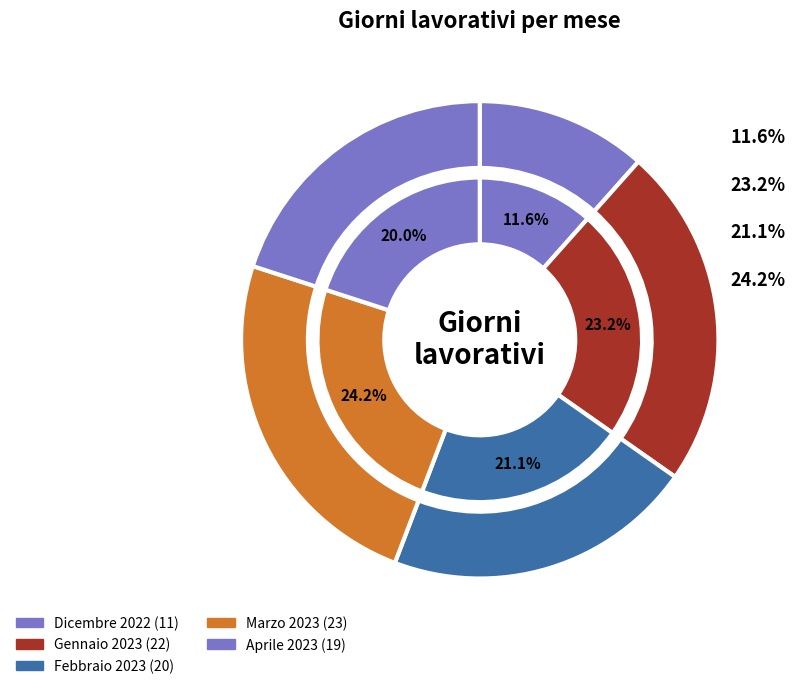

Which slice is the smallest?

Dicembre 2022